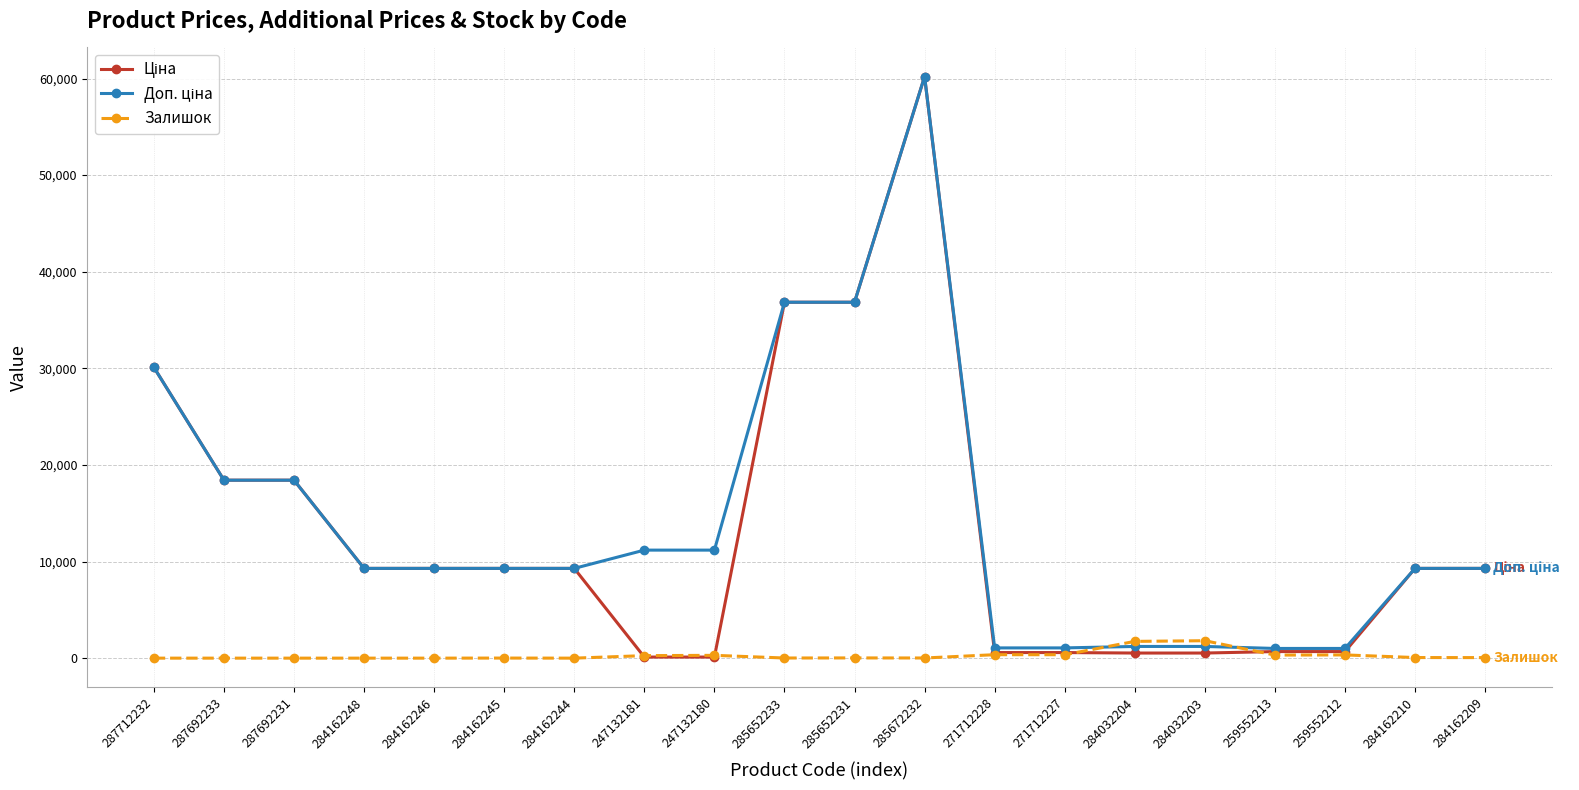

What is the greatest value displayed?

60205.6